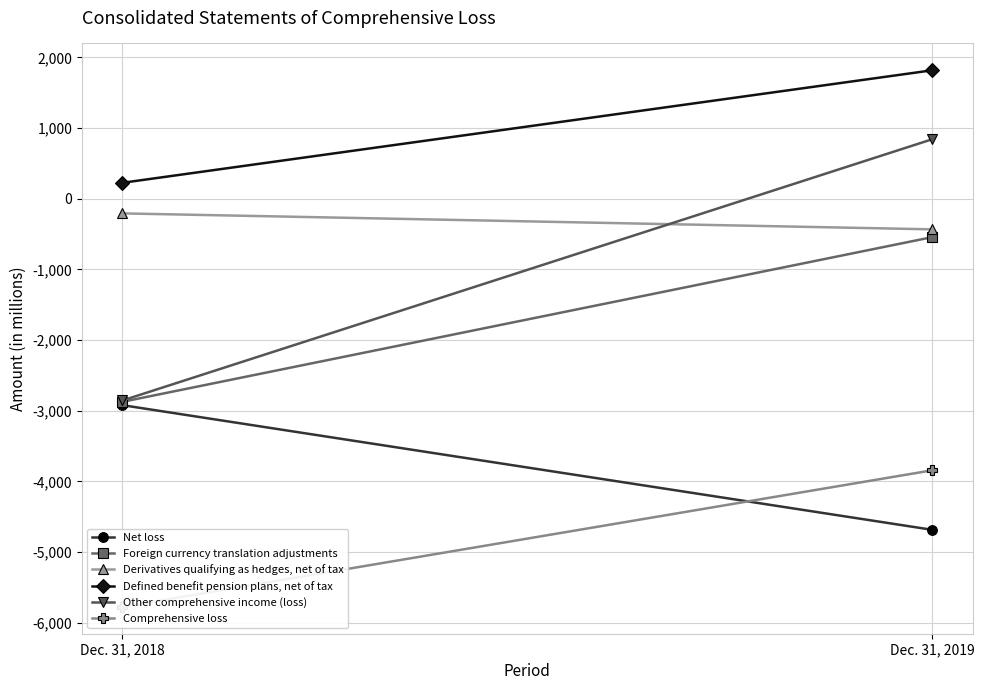

What are all the series names shown in the legend?

Net loss, Foreign currency translation adjustments, Derivatives qualifying as hedges, net of tax, Defined benefit pension plans, net of tax, Other comprehensive income (loss), Comprehensive loss